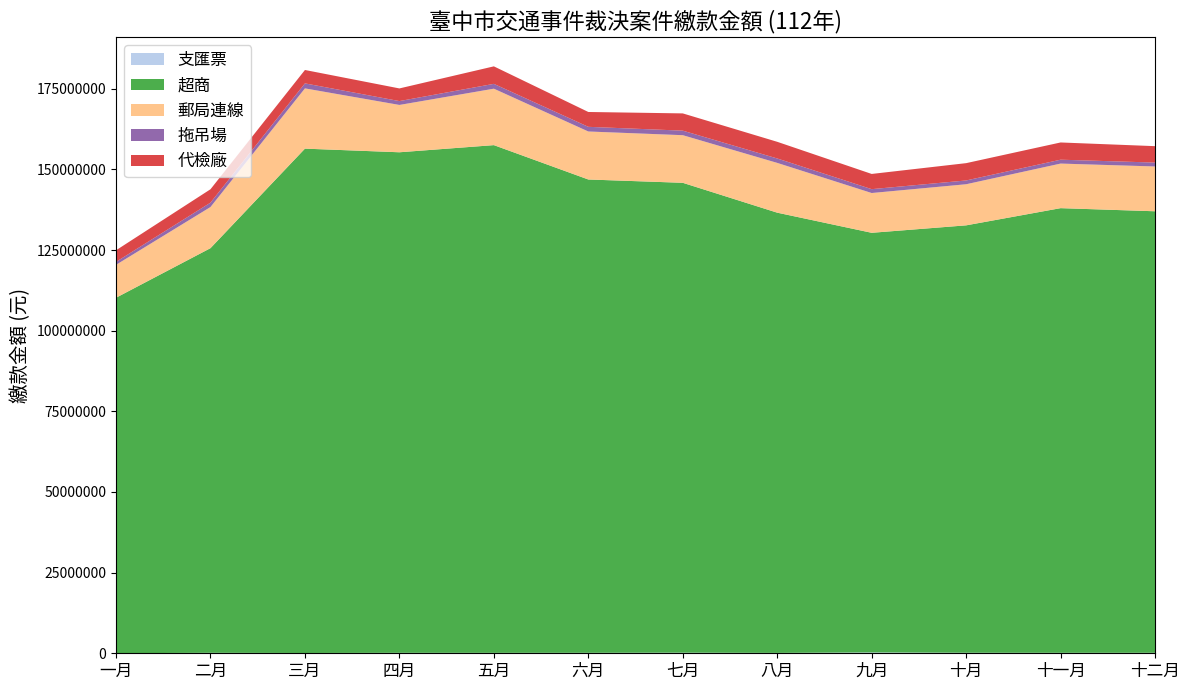

Reading left to right, extract all data points from this chart.

支匯票: 一月=36500	二月=147600	三月=92300	四月=144400	五月=135000	六月=146300	七月=187300	八月=122700	九月=258300	十月=165700	十一月=146600	十二月=151600
超商: 一月=110167400	二月=125423100	三月=156325431	四月=155147584	五月=157371480	六月=146708953	七月=145641697	八月=136448753	九月=130072344	十月=132476704	十一月=137825125	十二月=136853465
郵局連線: 一月=10198200	二月=12748400	三月=18678000	四月=14671700	五月=17495400	六月=14880600	七月=14760600	八月=15428100	九月=12331300	十月=12739000	十一月=13817700	十二月=13887900
拖吊場: 一月=916200	二月=1356600	三月=1550700	四月=1194600	五月=1497600	六月=1446300	七月=1405800	八月=1372500	九月=1197900	十月=1173300	十一月=1203300	十二月=1205700
代檢廠: 一月=3594100	二月=4151800	三月=4151800	四月=3923900	五月=5425200	六月=4599600	七月=5346400	八月=5163800	九月=4714800	十月=5367700	十一月=5340300	十二月=5089200